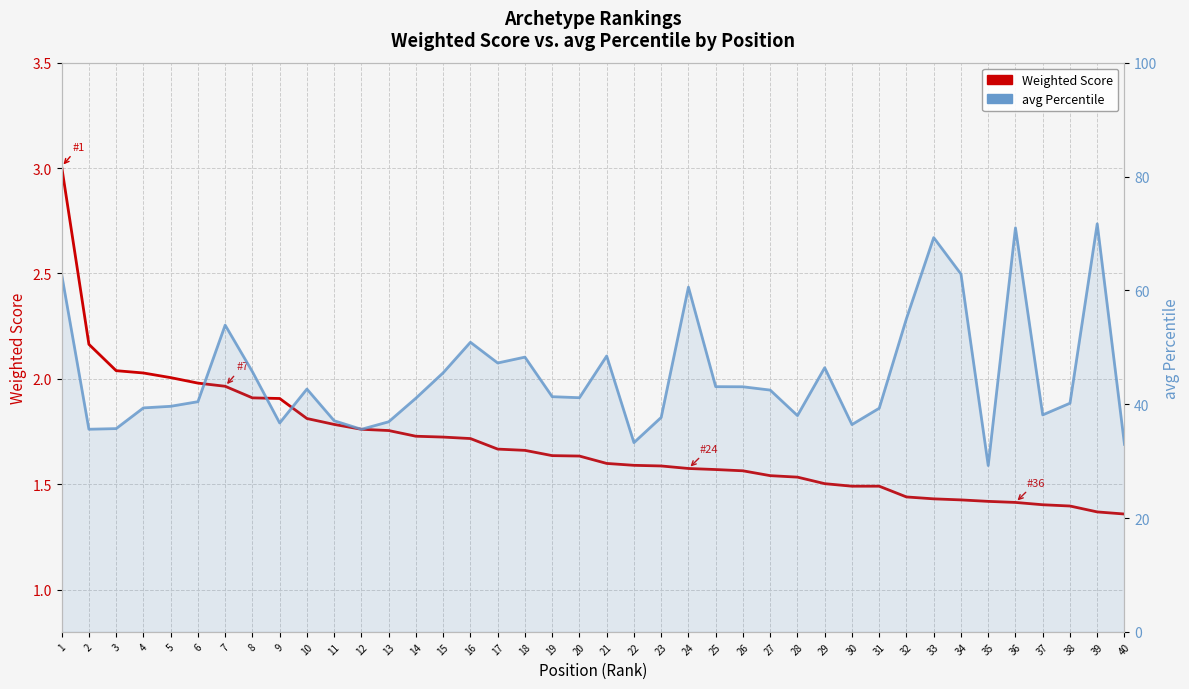

What is the difference between the Weighted Score values at 2 and 5?

0.2